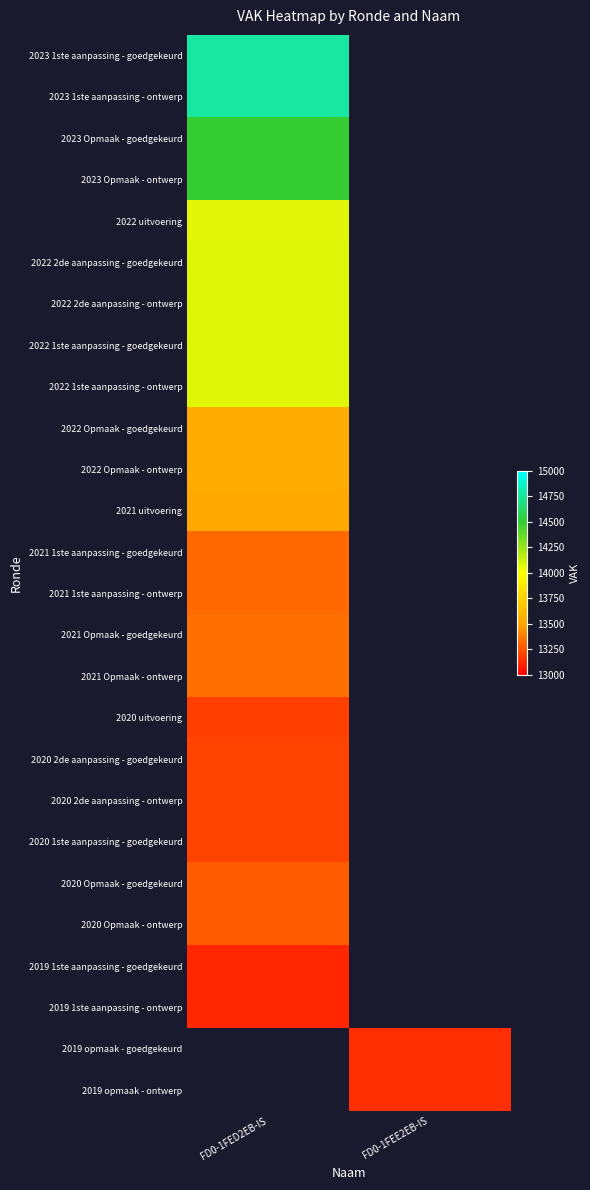

How many distinct data groups are displayed?

26